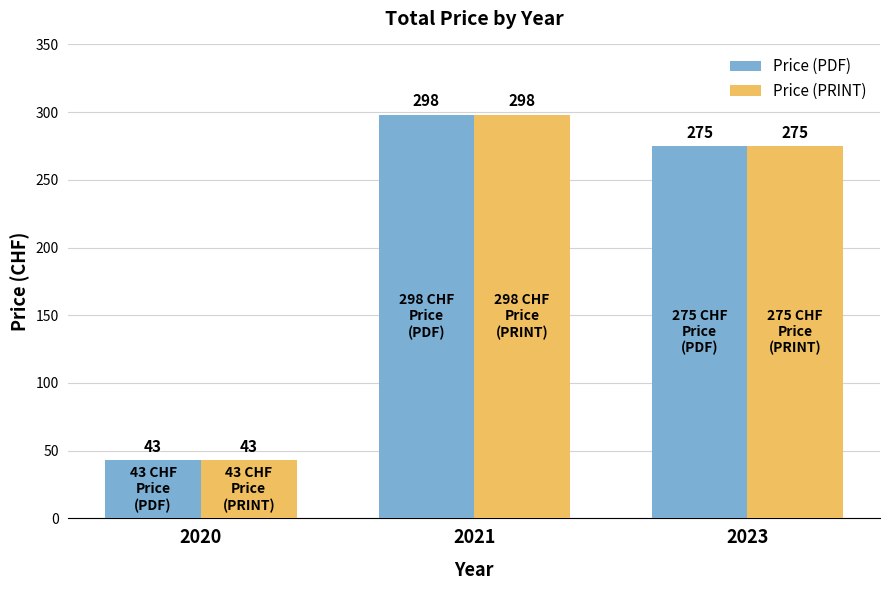

Which category has the lowest value in the Price (PDF) series?

2020